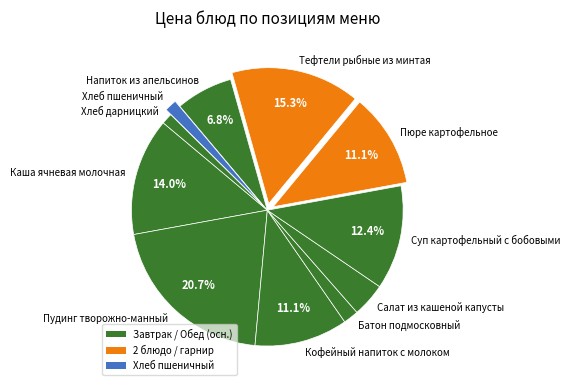

Is there a majority slice in this chart?

No